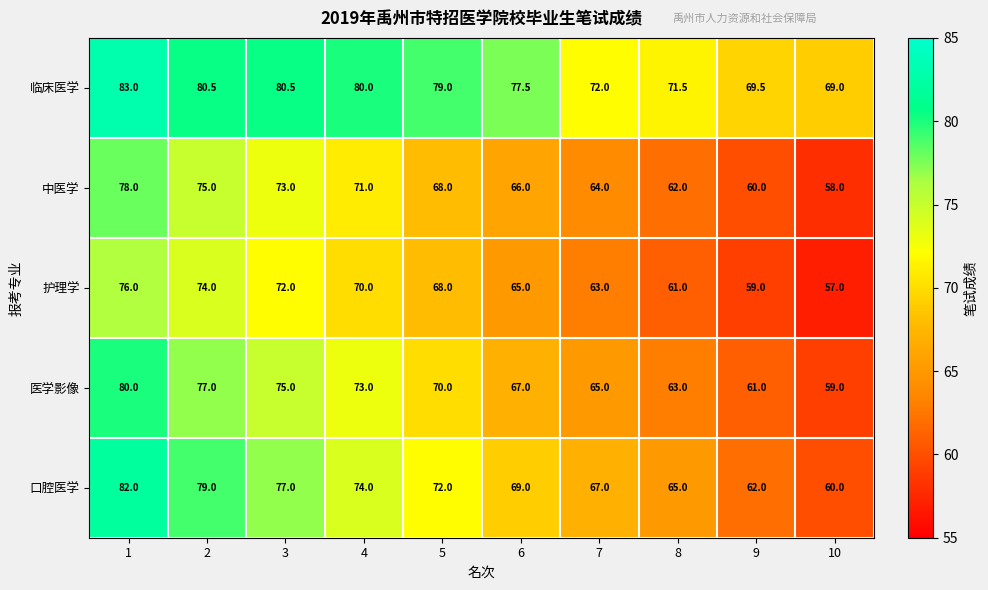

What is the smallest value displayed?

57.0